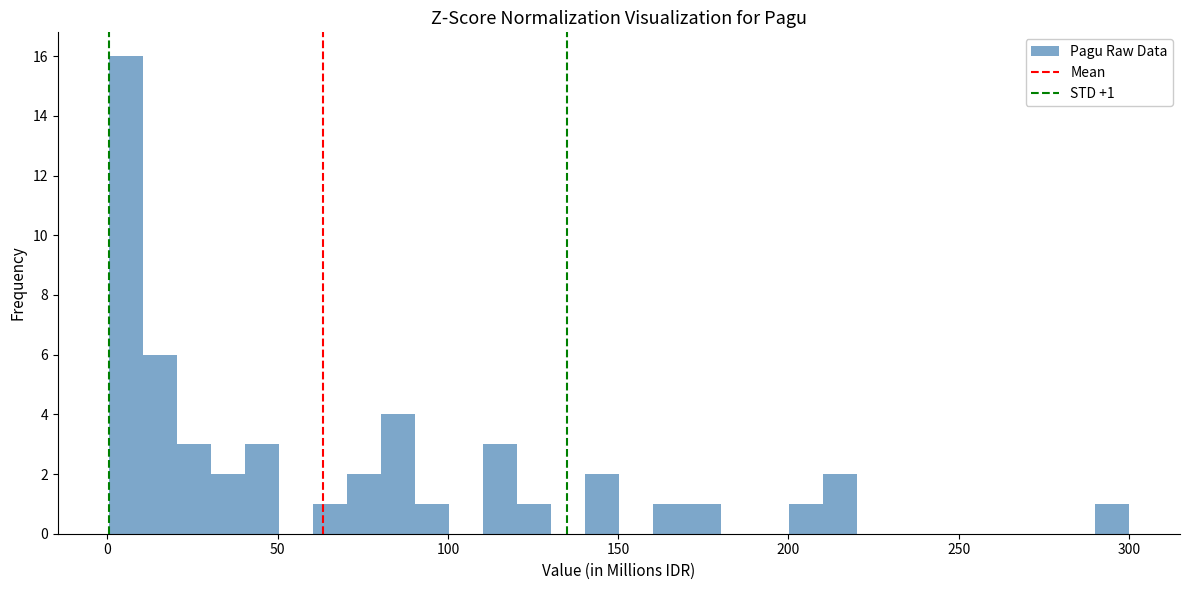

Around what value on the x-axis is the tallest bar? Give the approximate position of its centre, as read against the axis.

5